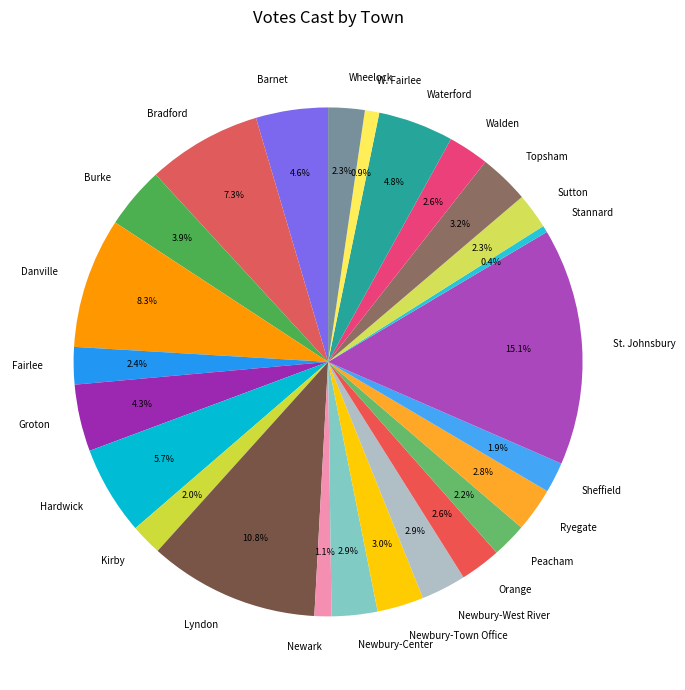

To the nearest percent, what percentage of the pie is Walden?

3%